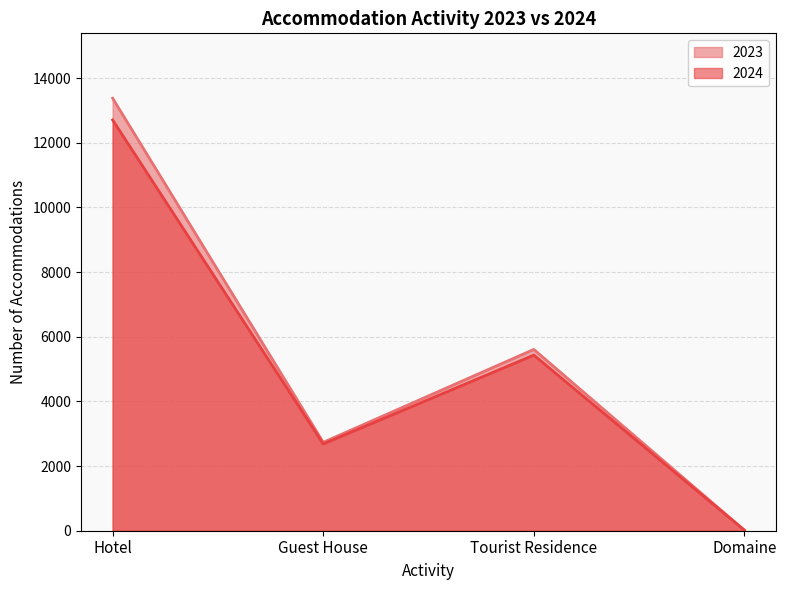

True or false: 2024 and 2023 cross at least once.

False